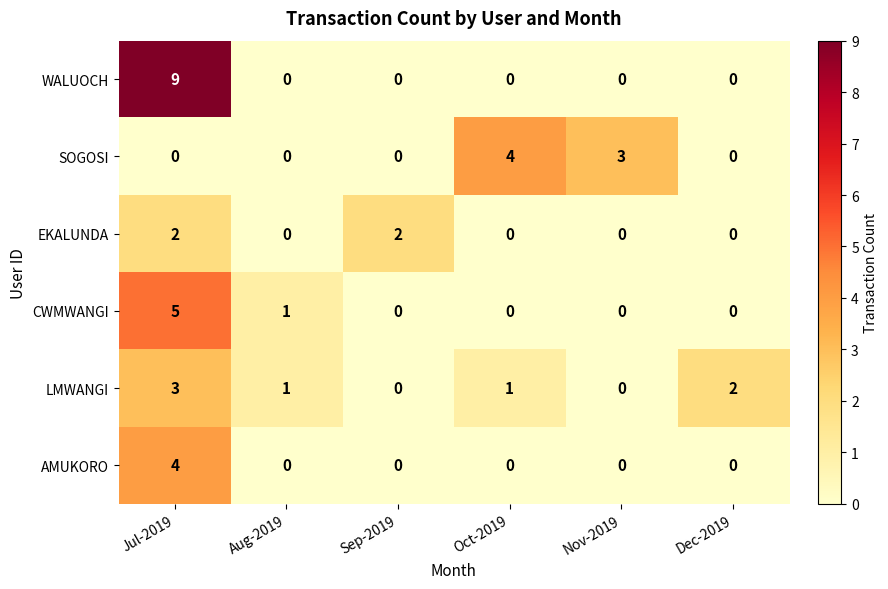

Rank the series at Jul-2019 from lowest to highest value.

SOGOSI, EKALUNDA, LMWANGI, AMUKORO, CWMWANGI, WALUOCH